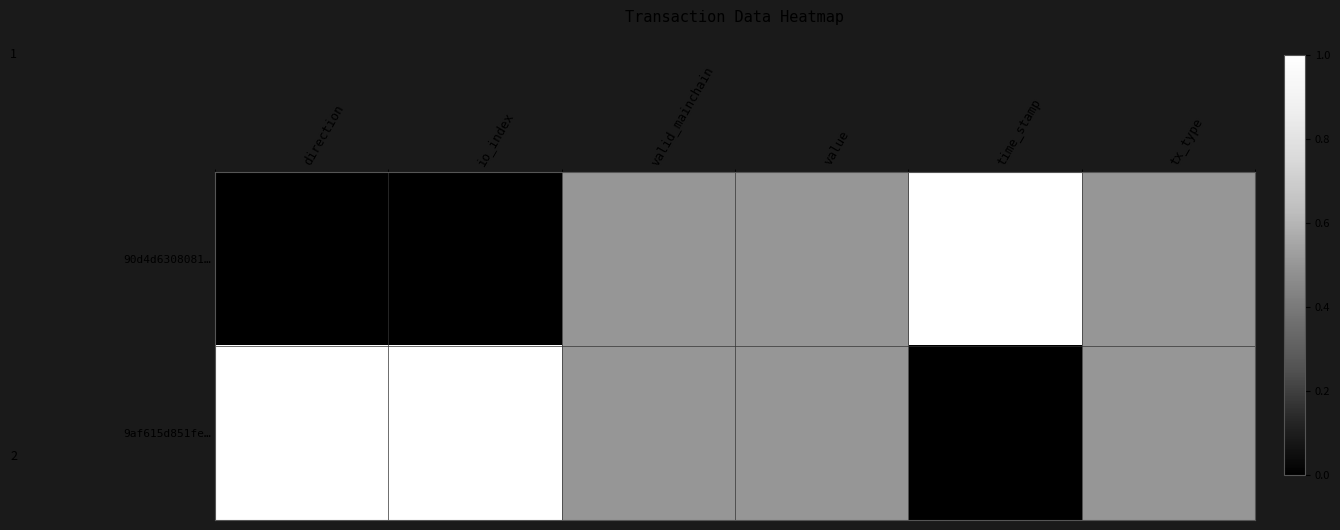

Reading right to left, list all the values displayed in this chart.

90d4d6308081…: tx_type=0.5	time_stamp=1.0	value=0.5	valid_mainchain=0.5	io_index=0.0	direction=0.0
9af615d851fe…: tx_type=0.5	time_stamp=0.0	value=0.5	valid_mainchain=0.5	io_index=1.0	direction=1.0